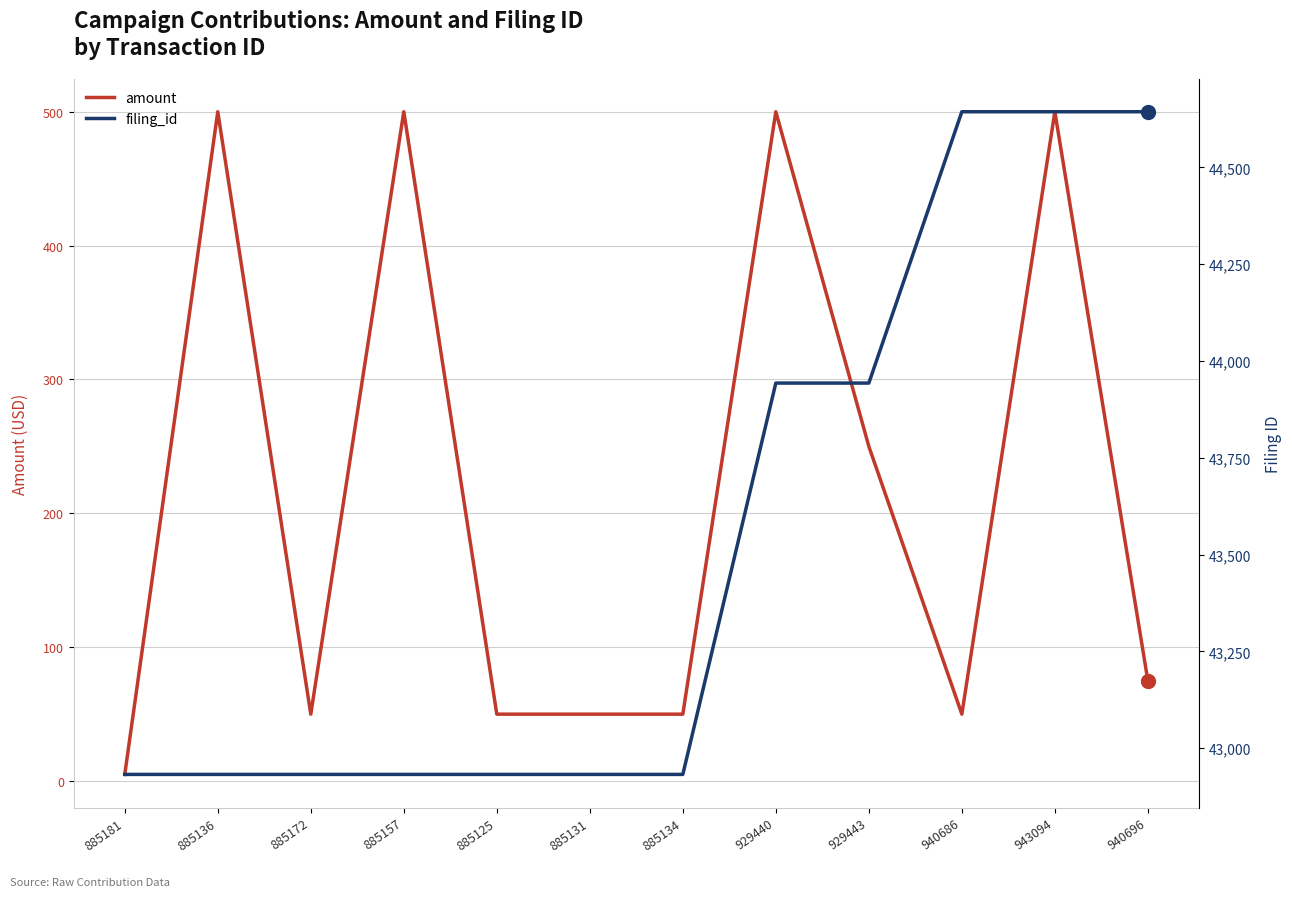

Rank the series by their maximum value, from highest to lowest.

filing_id, amount